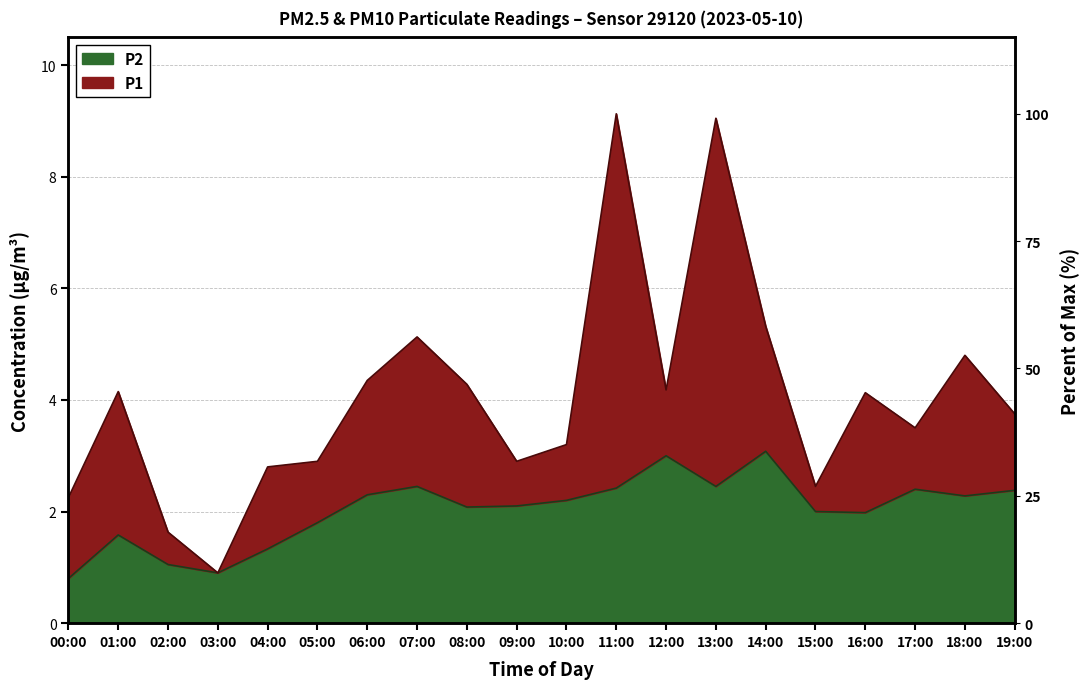

How many series are shown in this chart?

2